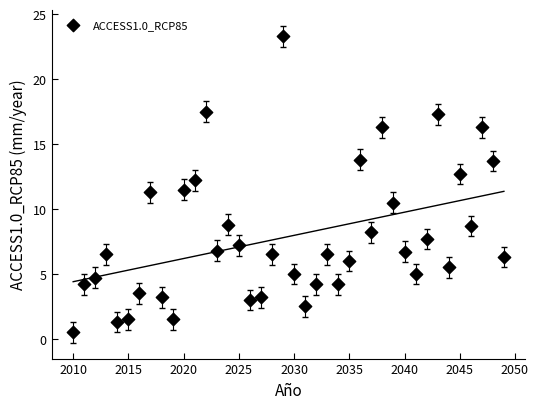

What is the range of Y values (max minus min)?

22.8